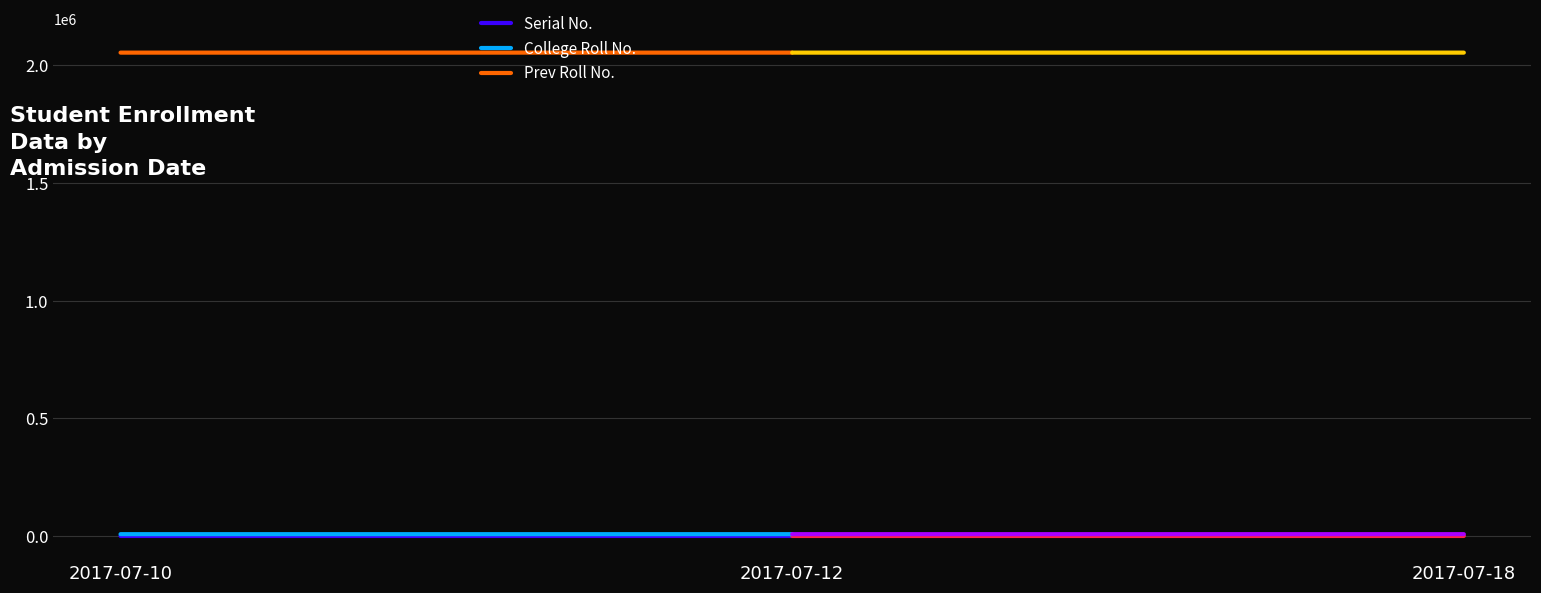

What is the greatest value displayed?

2054603